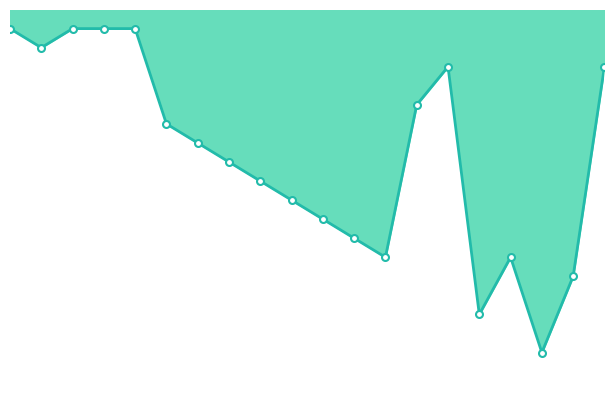

Where is the first local maximum?

2